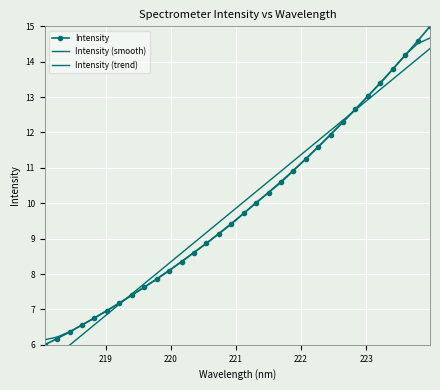

How many lines are shown in the chart?

3